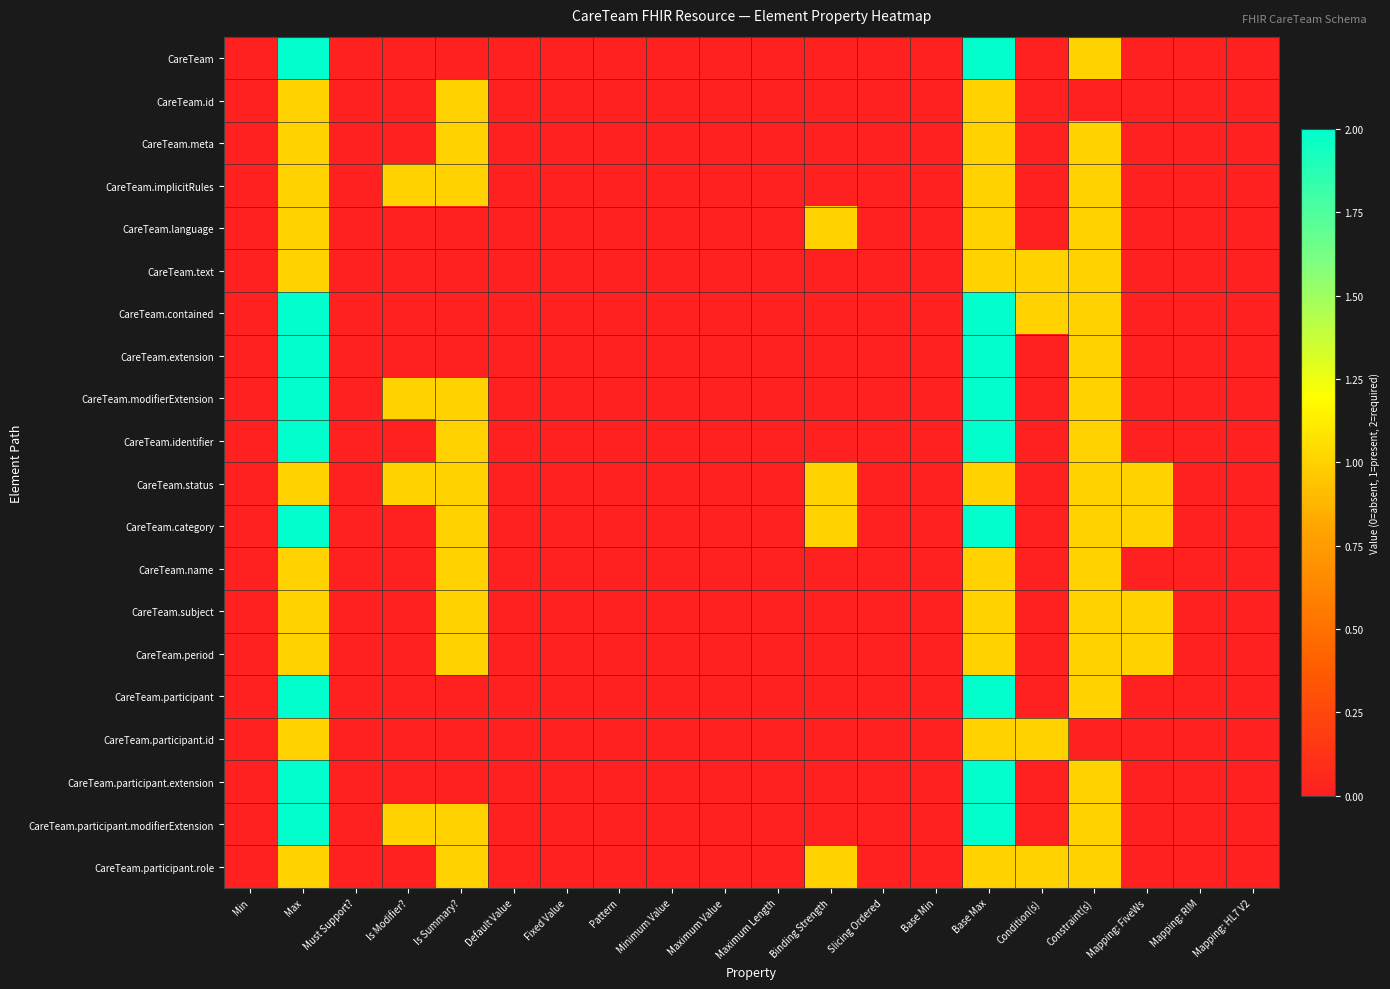

List the series in order of their peak value, lowest first.

CareTeam.id, CareTeam.meta, CareTeam.implicitRules, CareTeam.language, CareTeam.text, CareTeam.status, CareTeam.name, CareTeam.subject, CareTeam.period, CareTeam.participant.id, CareTeam.participant.role, CareTeam, CareTeam.contained, CareTeam.extension, CareTeam.modifierExtension, CareTeam.identifier, CareTeam.category, CareTeam.participant, CareTeam.participant.extension, CareTeam.participant.modifierExtension